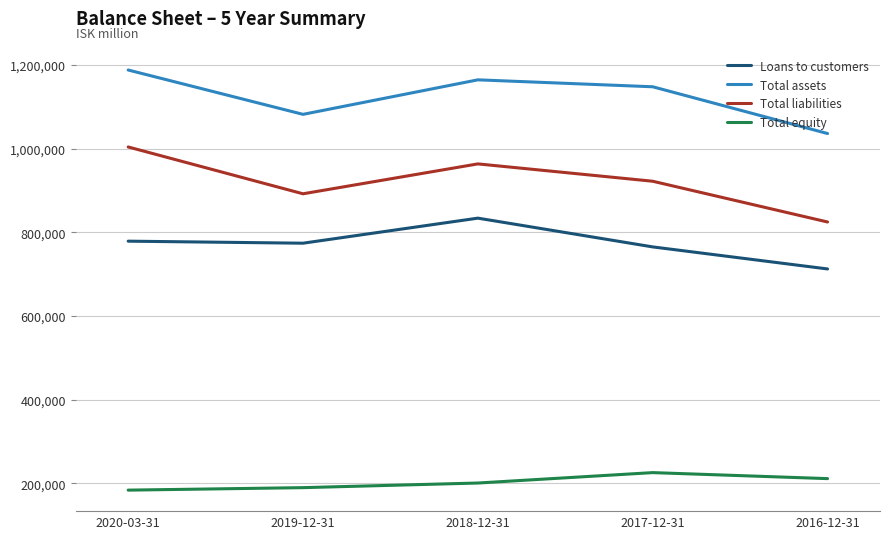

How many interior local peaks does the Total assets series have?

1